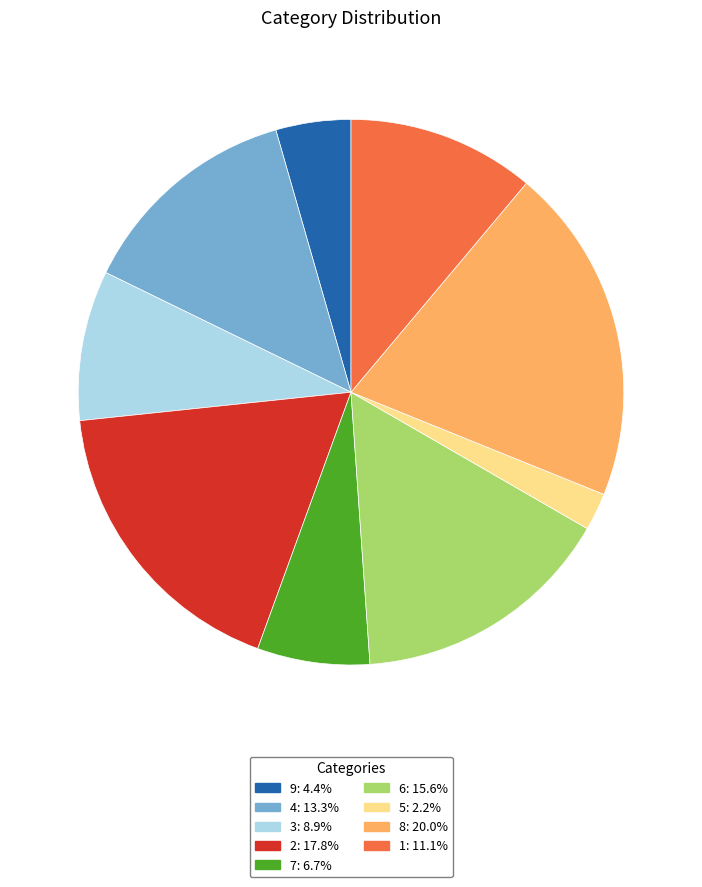

Approximately how many times larger is the value at 1: 11.1% compared to 9: 4.4%?

2.5